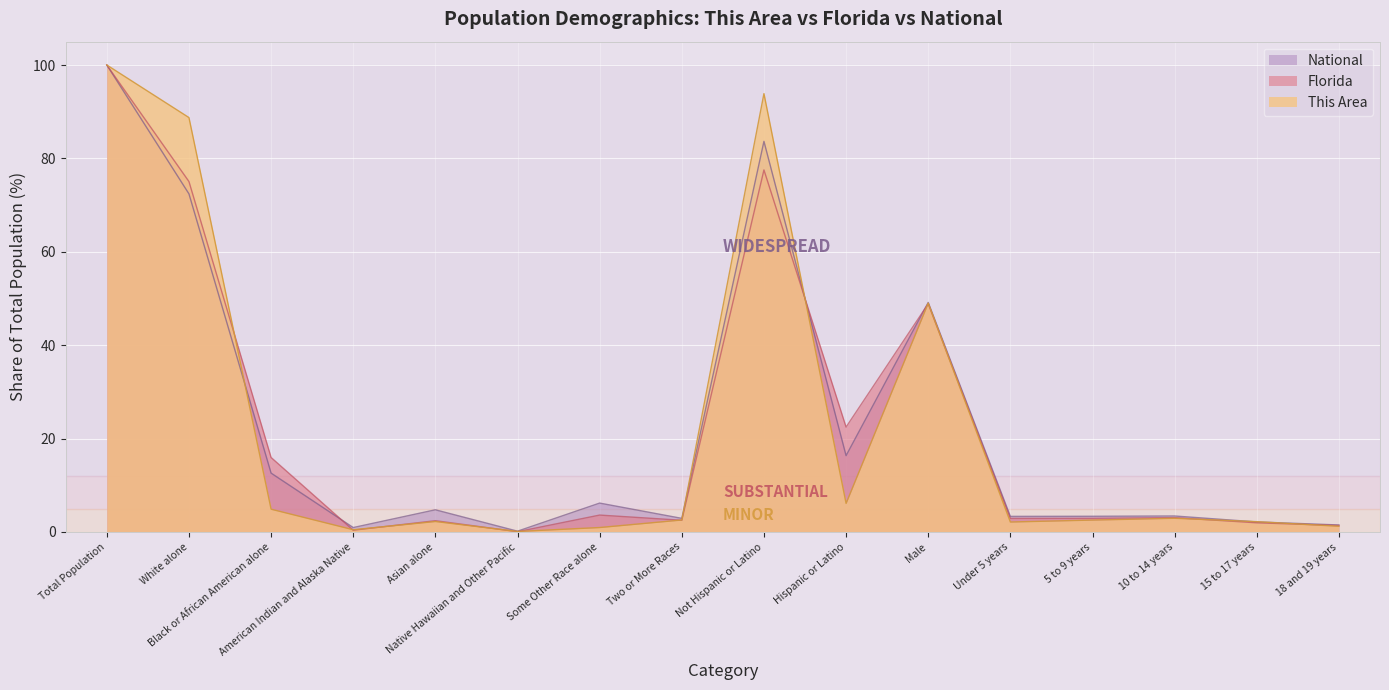

True or false: Florida and National cross at least once.

True